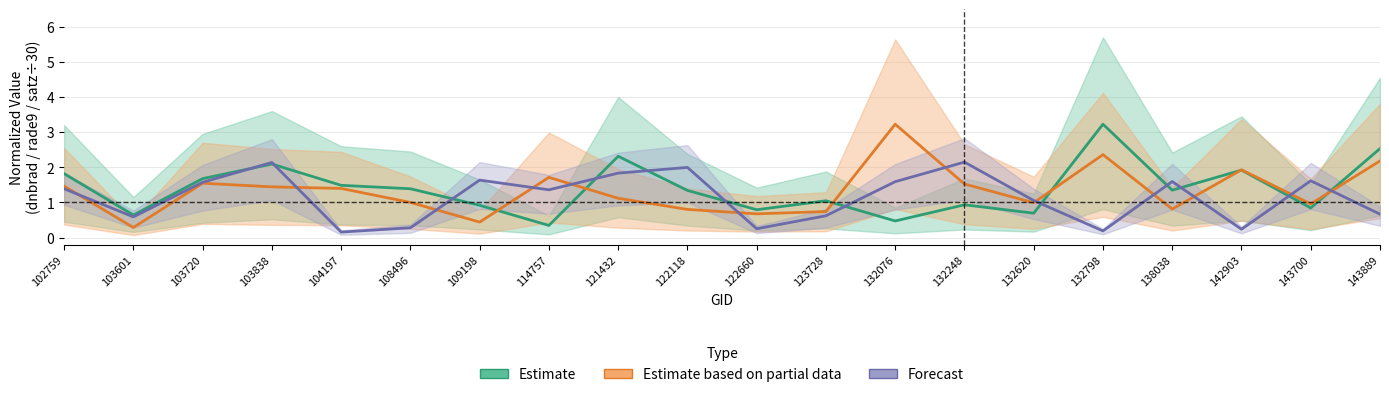

Rank the series by their average value, from lowest to highest.

Forecast, Estimate based on partial data, Estimate